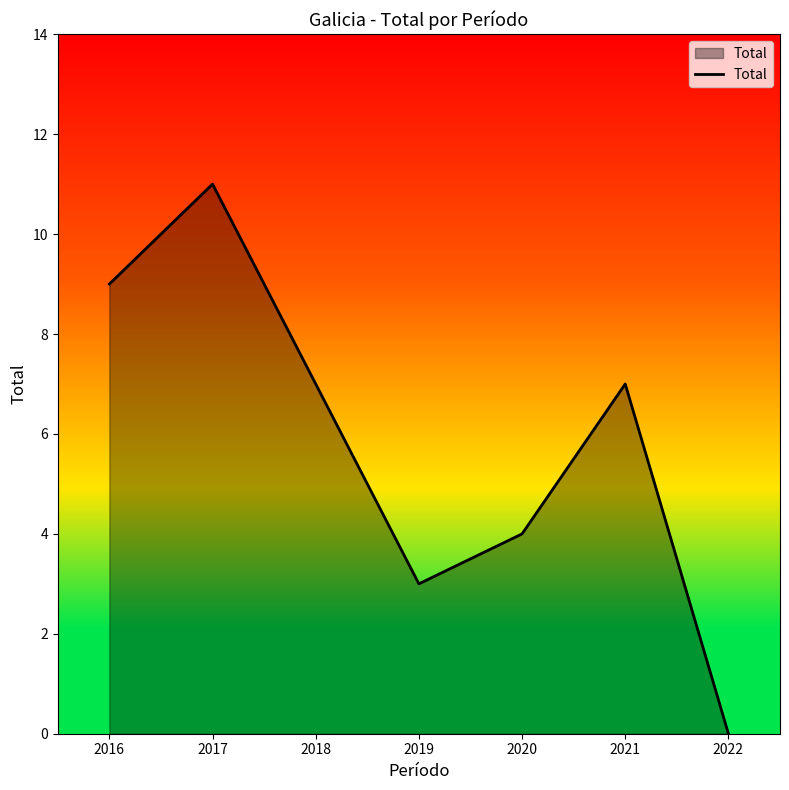

How many lines are shown in the chart?

1